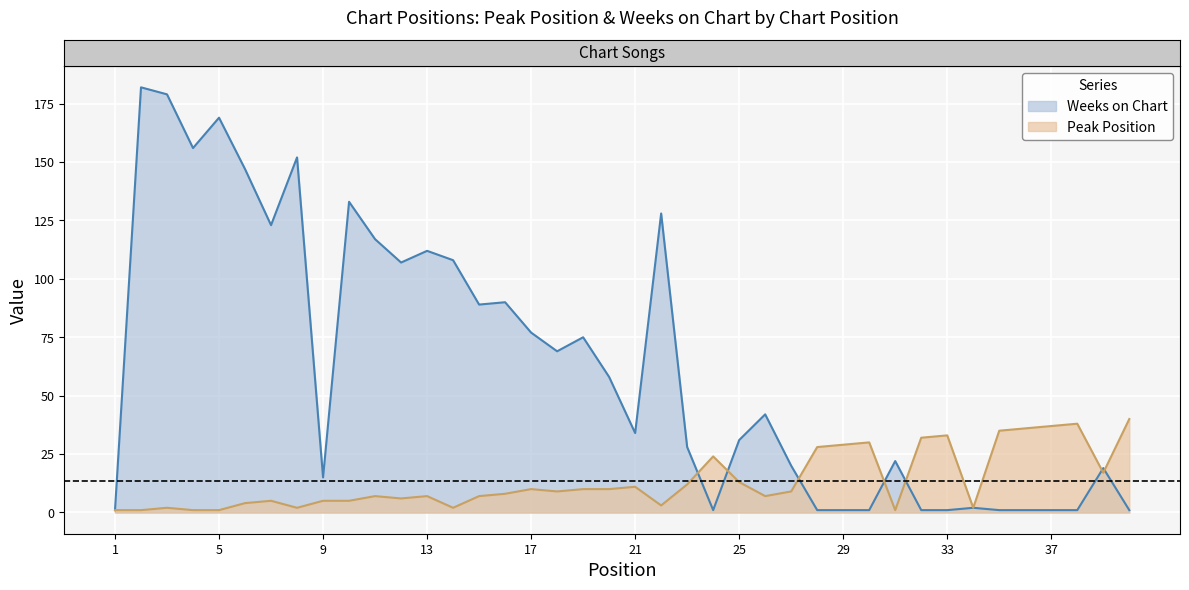

True or false: Peak Position and Weeks on Chart cross at least once.

True